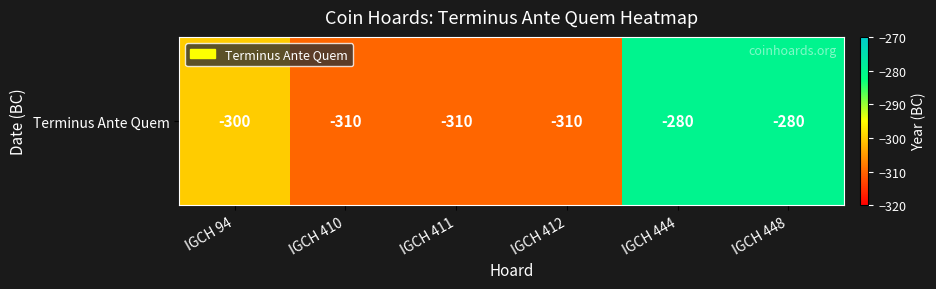

How many values are below -300?

3